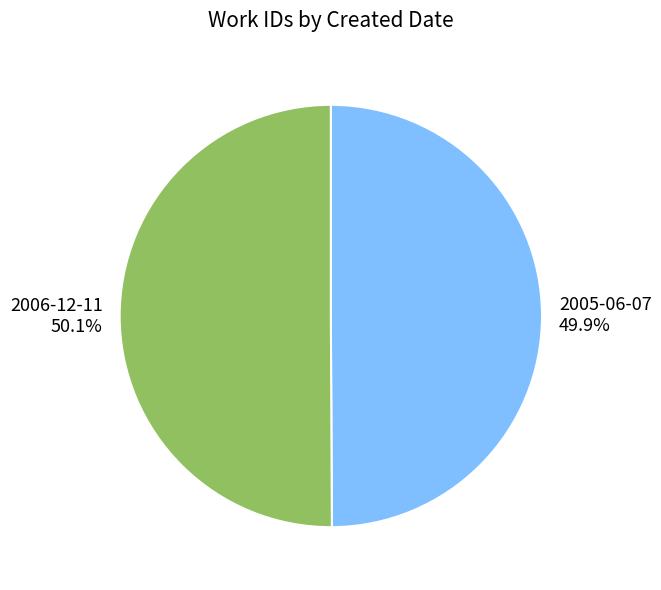

True or false: 2006-12-11 accounts for 45% of the total.

False